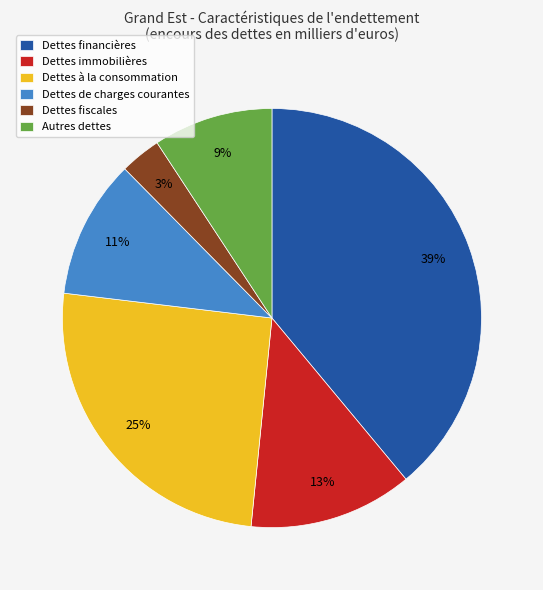

Which category has the smallest portion of the pie?

Dettes fiscales